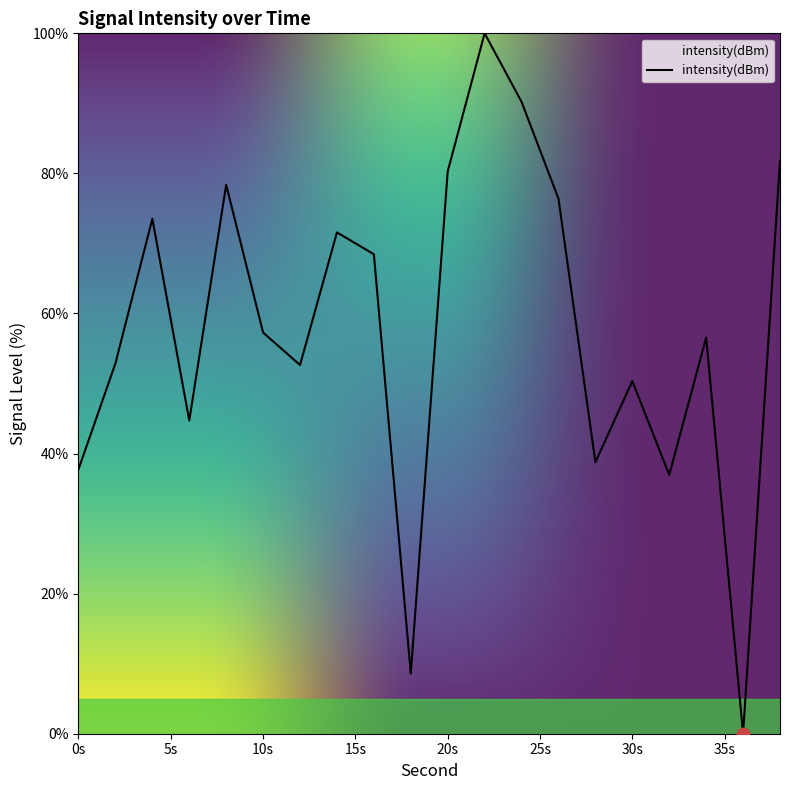

What is the difference between the maximum and minimum values?

100.0